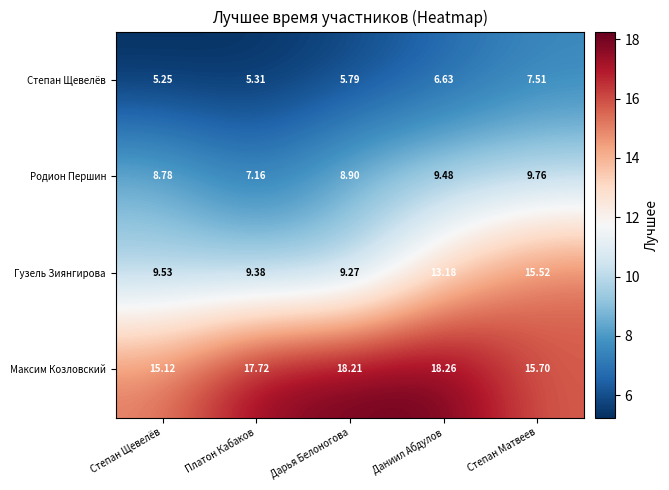

What is the spread (max minus min) of values at Даниил Абдулов?

11.6